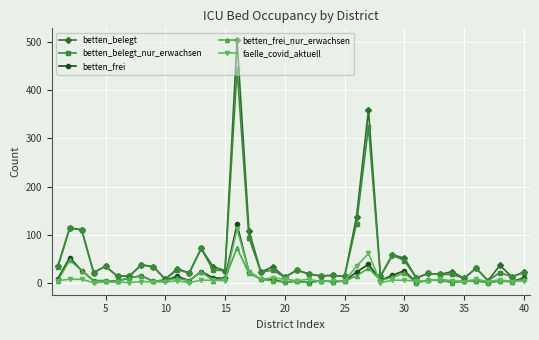

What is the sum of all faelle_covid_aktuell values?

367